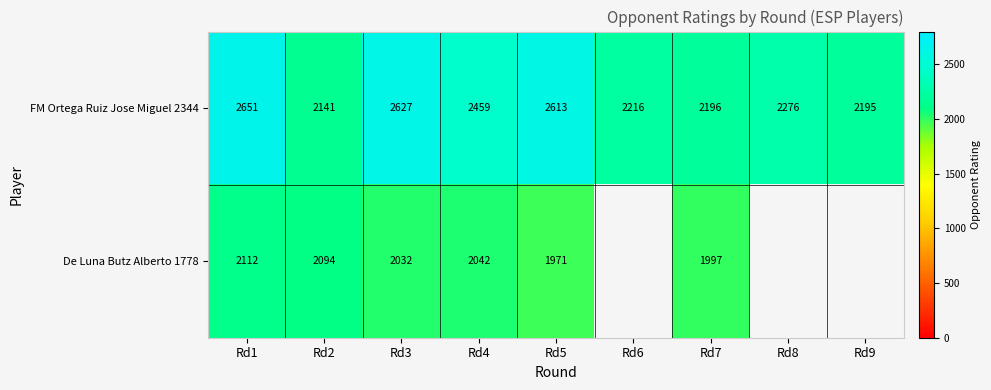

What is the difference between the maximum and minimum values in the FM Ortega Ruiz Jose Miguel 2344 series?

510